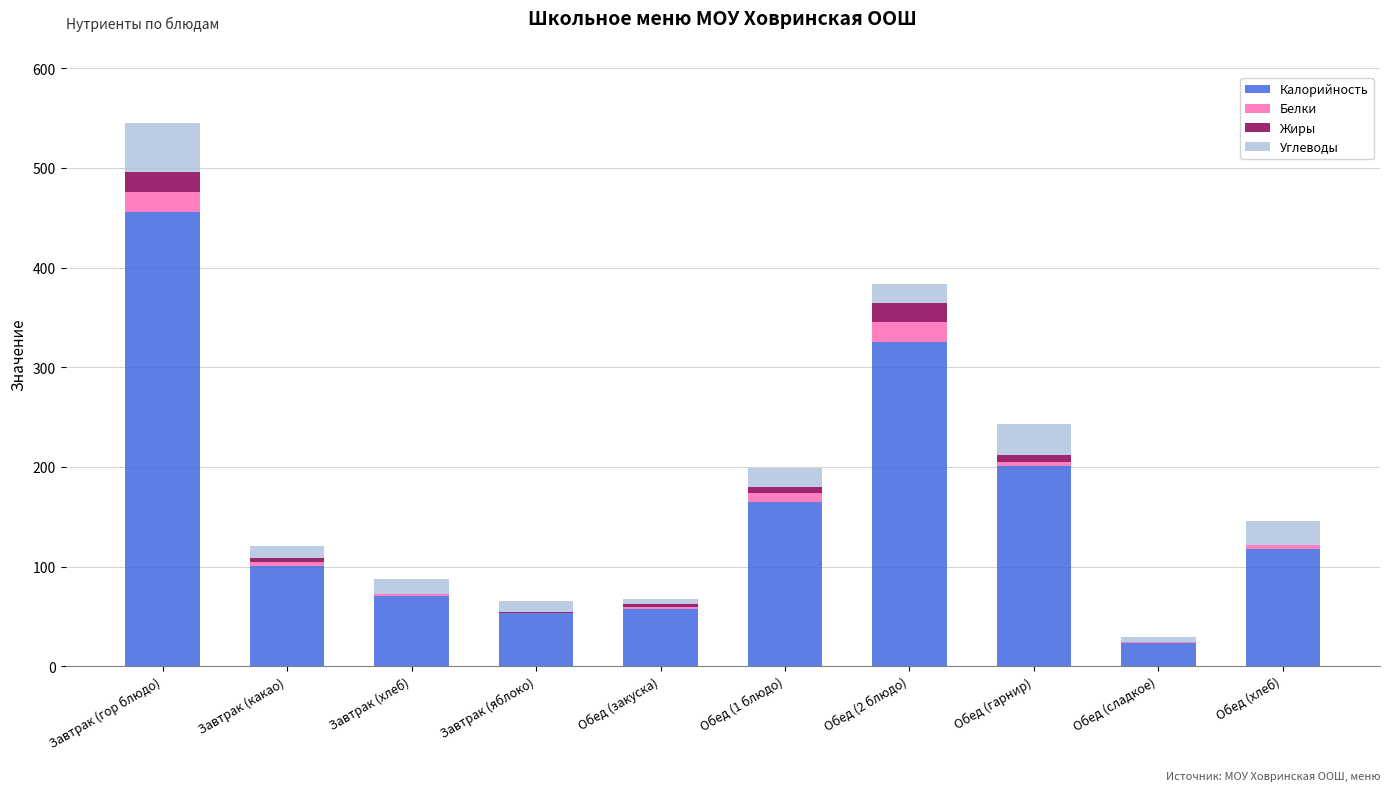

How many distinct data groups are displayed?

4